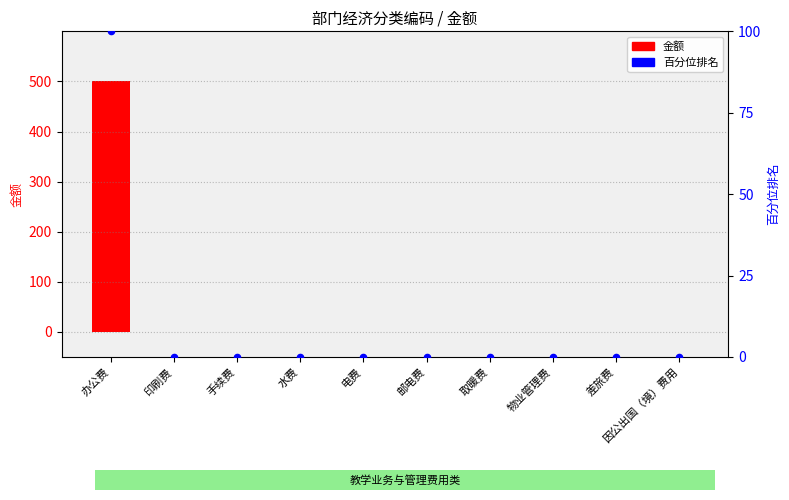

Is the value of 百分位排名 at 手续费 greater than the value of 金额 at 水费?

No